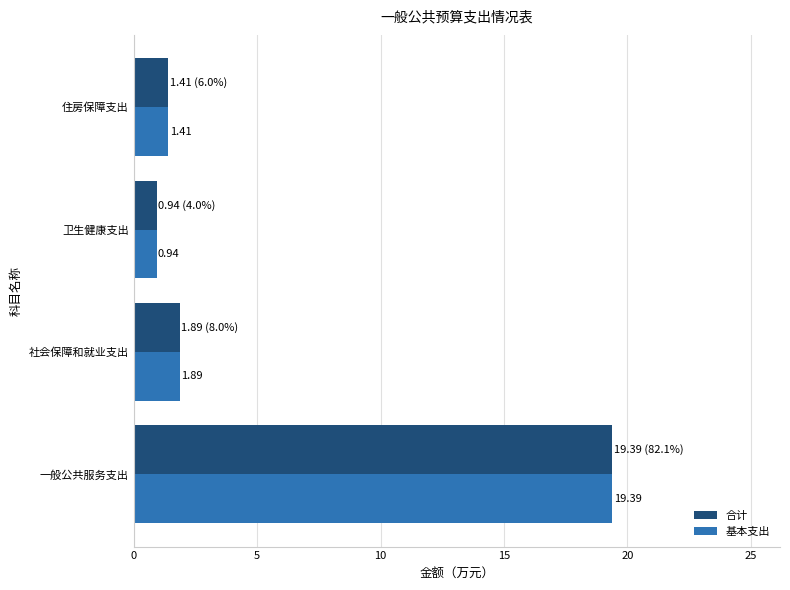

Which category has the lowest value in the 基本支出 series?

卫生健康支出